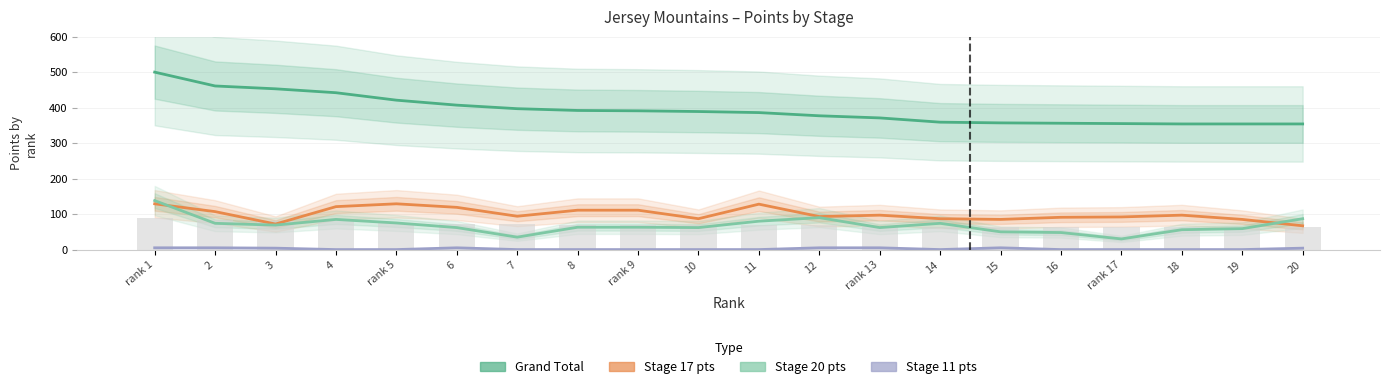

What is the label of the 5th bar from the right?

16